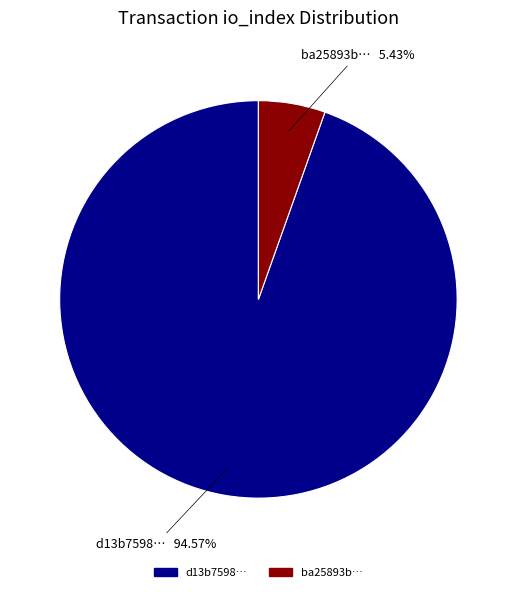

Rank the categories by value from lowest to highest.

ba25893b…, d13b7598…